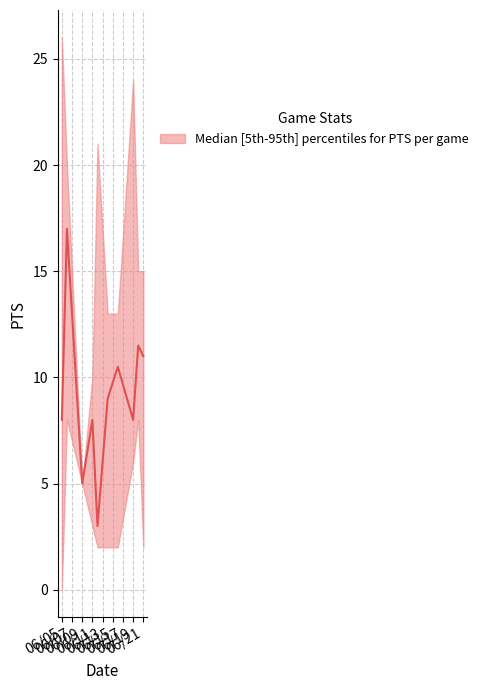

Between 2015-06-16 and 2015-06-05, which is larger?

2015-06-16